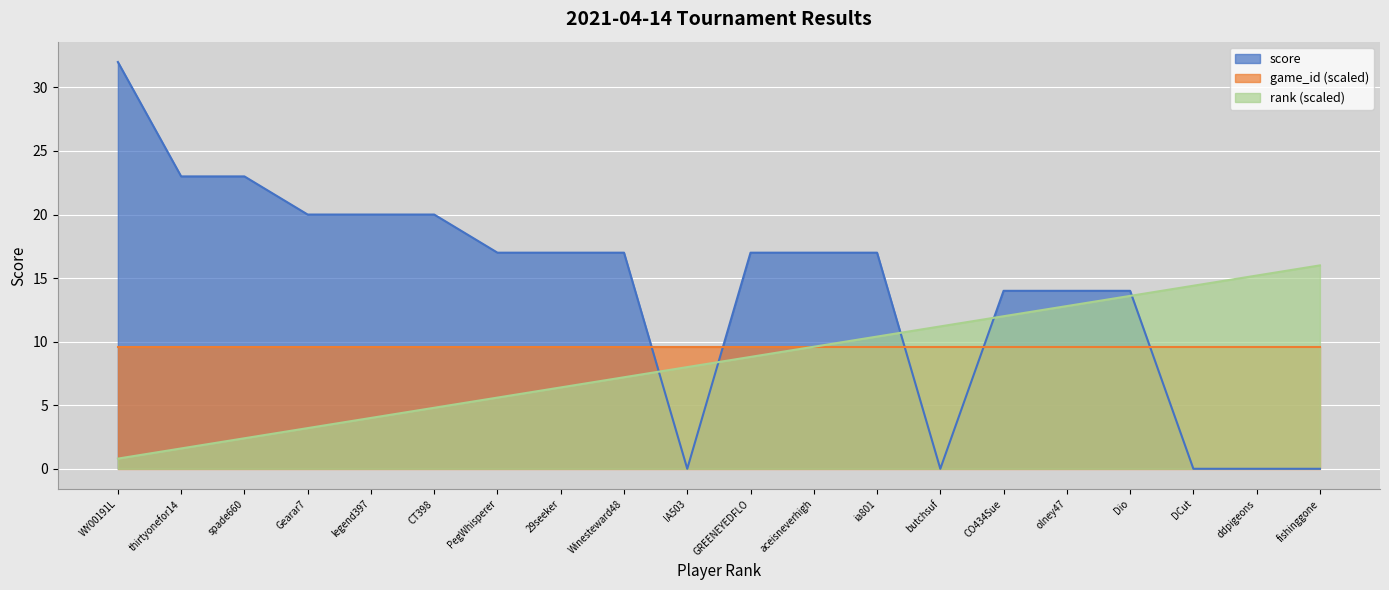

Which category has the highest value in the rank series?

fishinggone